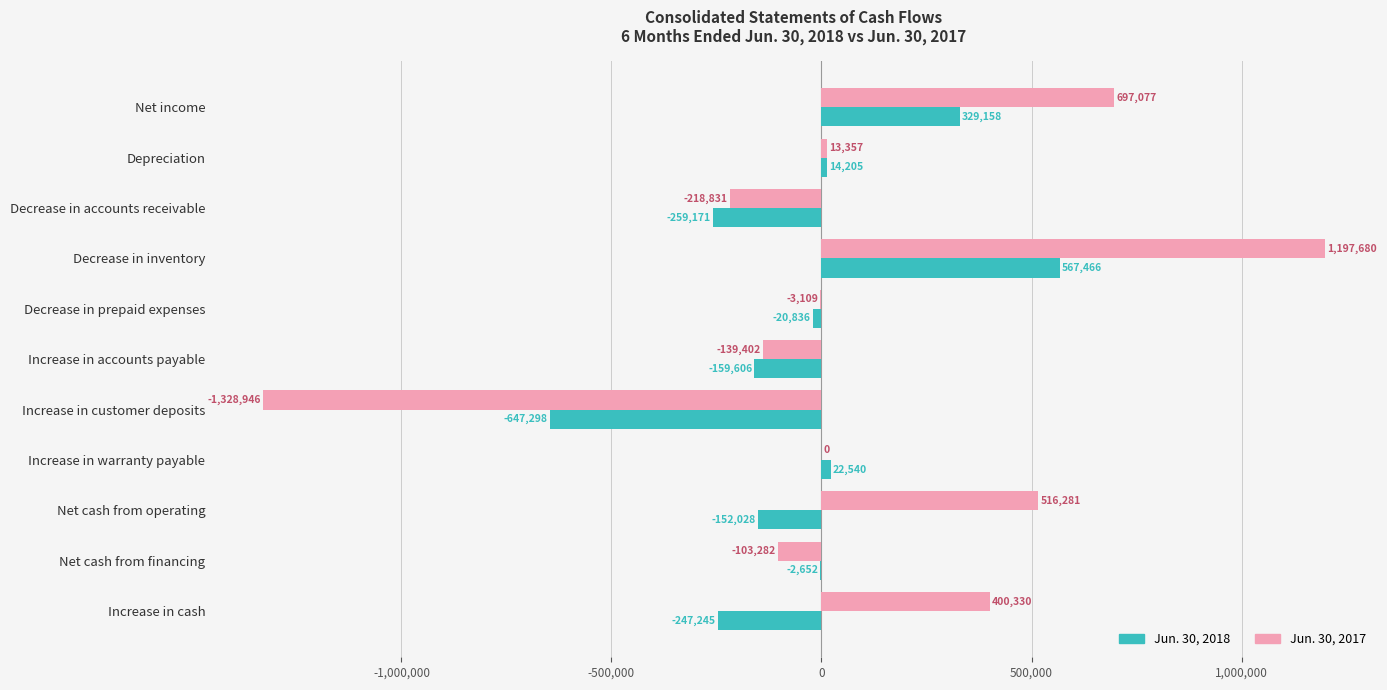

What value does the Jun. 30, 2018 series have at Increase in customer deposits?

-647298